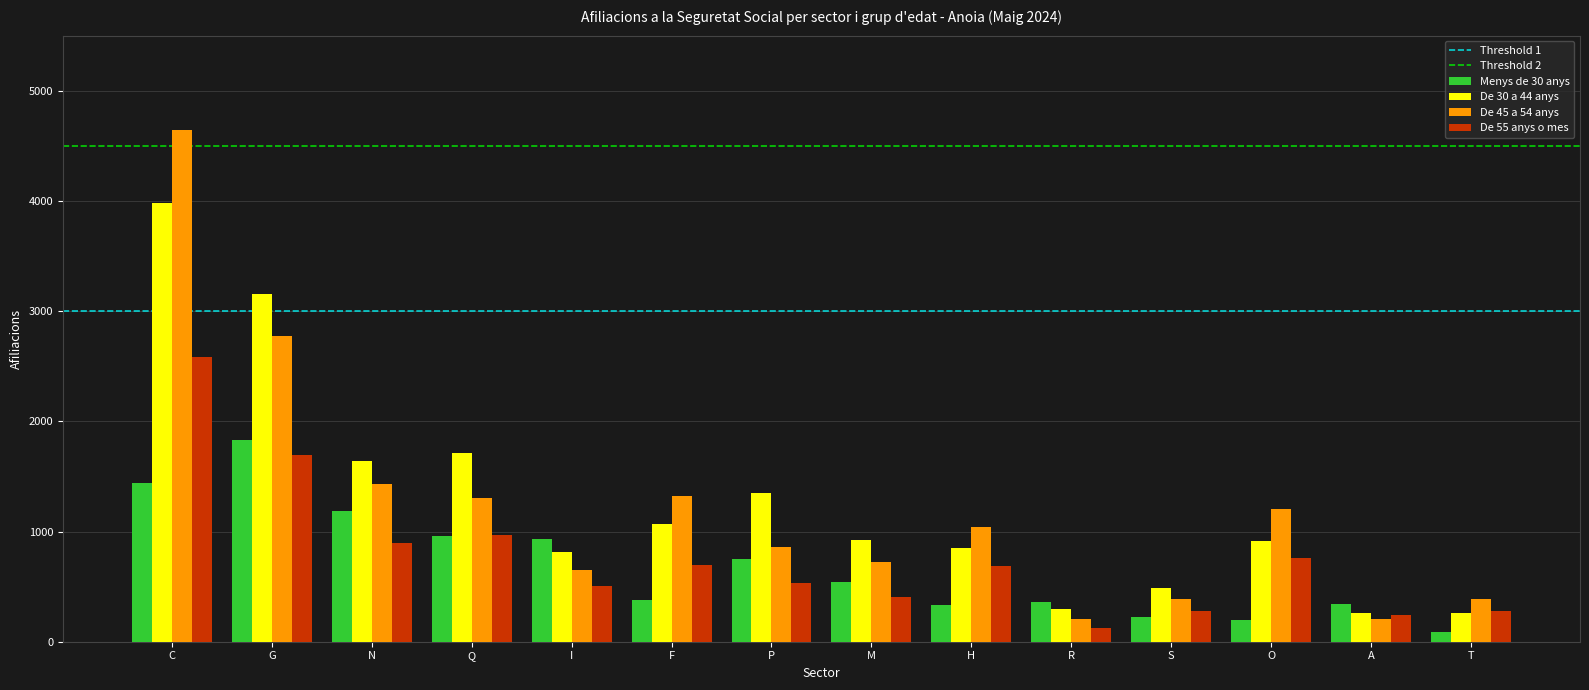

Count the number of categories in the chart.

14